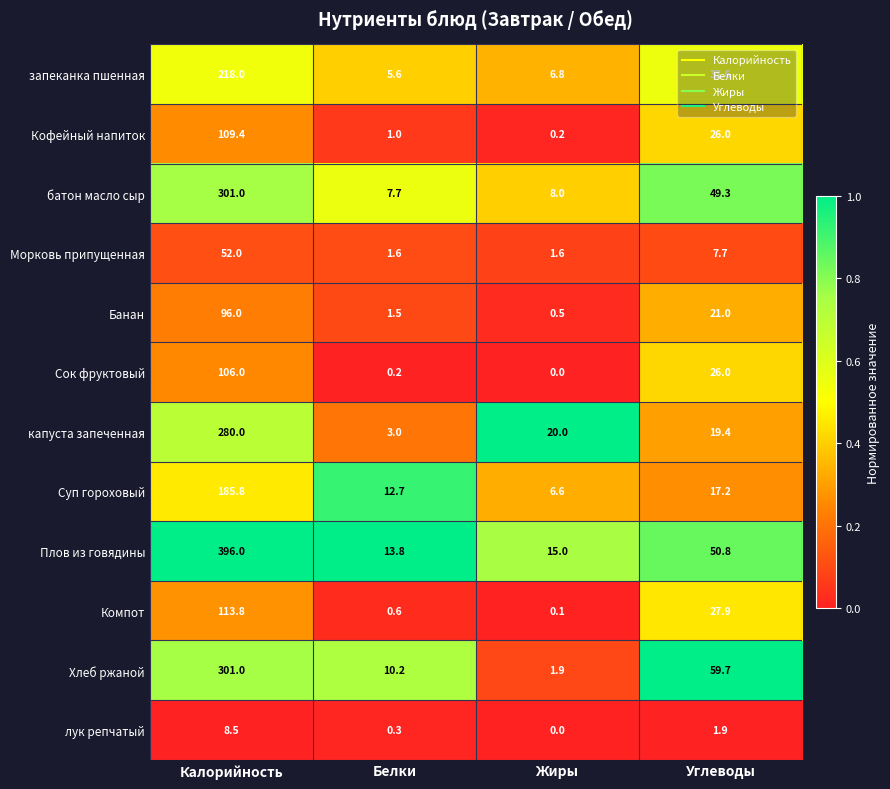

Which category has the highest value in the Хлеб ржаной series?

Калорийность